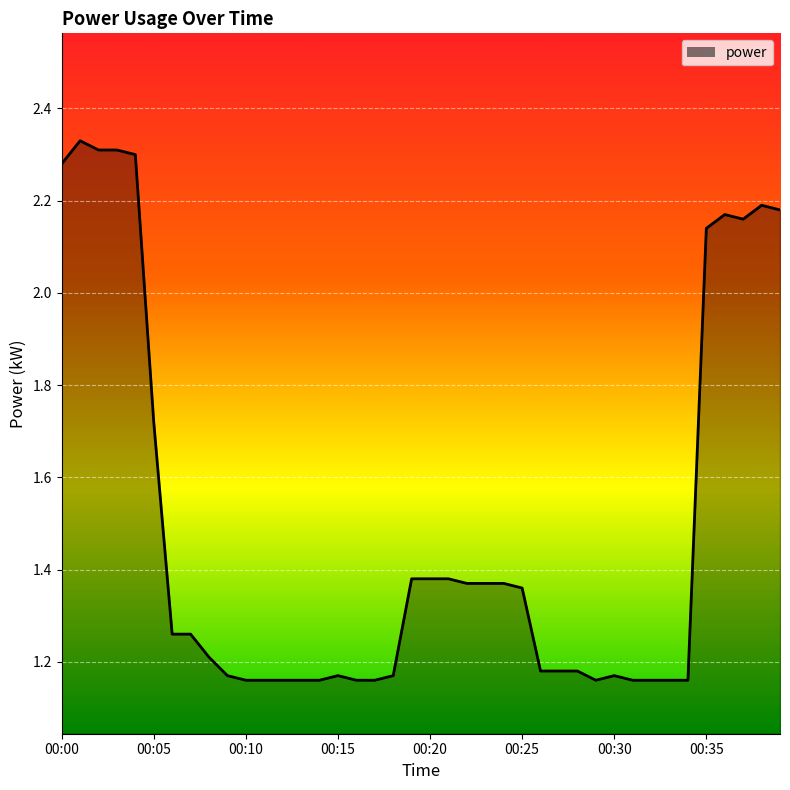

Is this an area chart (filled region under the line)?

Yes